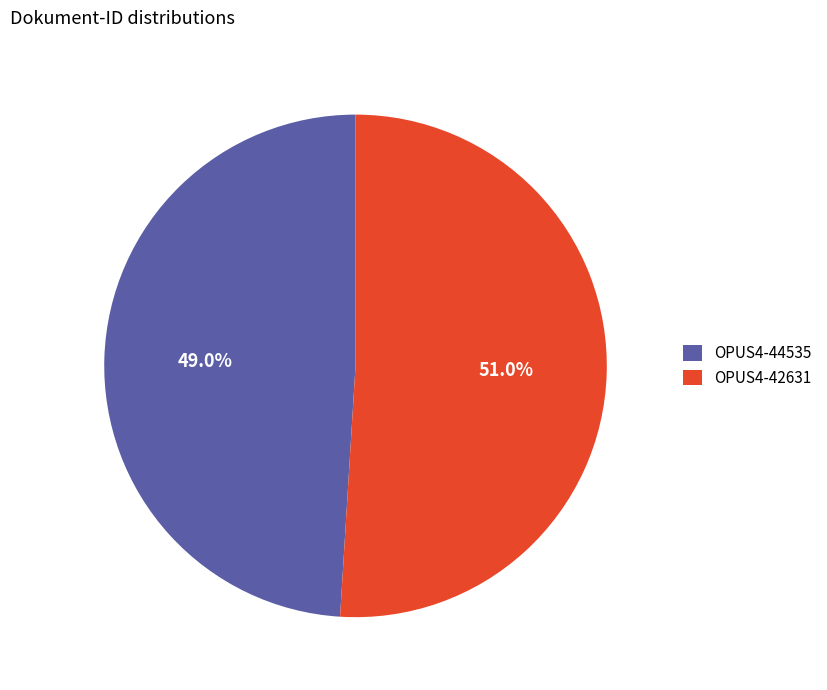

Rank the categories by value from highest to lowest.

OPUS4-42631, OPUS4-44535